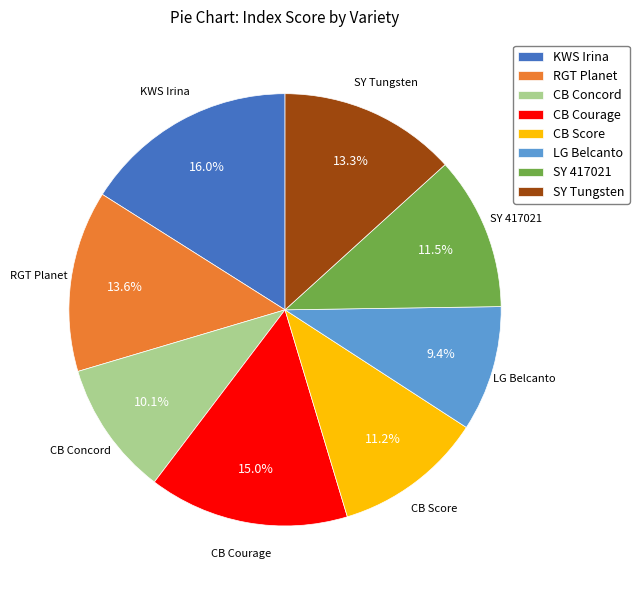

Is KWS Irina the majority of the pie?

No